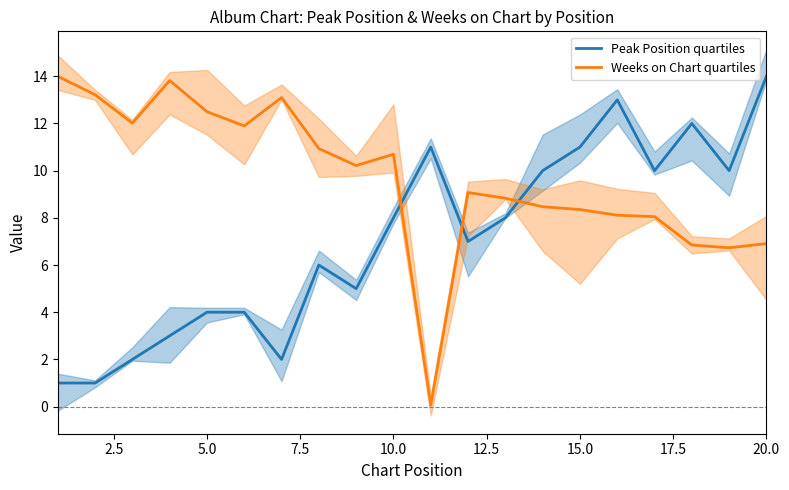

How many times do Peak Position quartiles and Weeks on Chart quartiles cross each other?

3